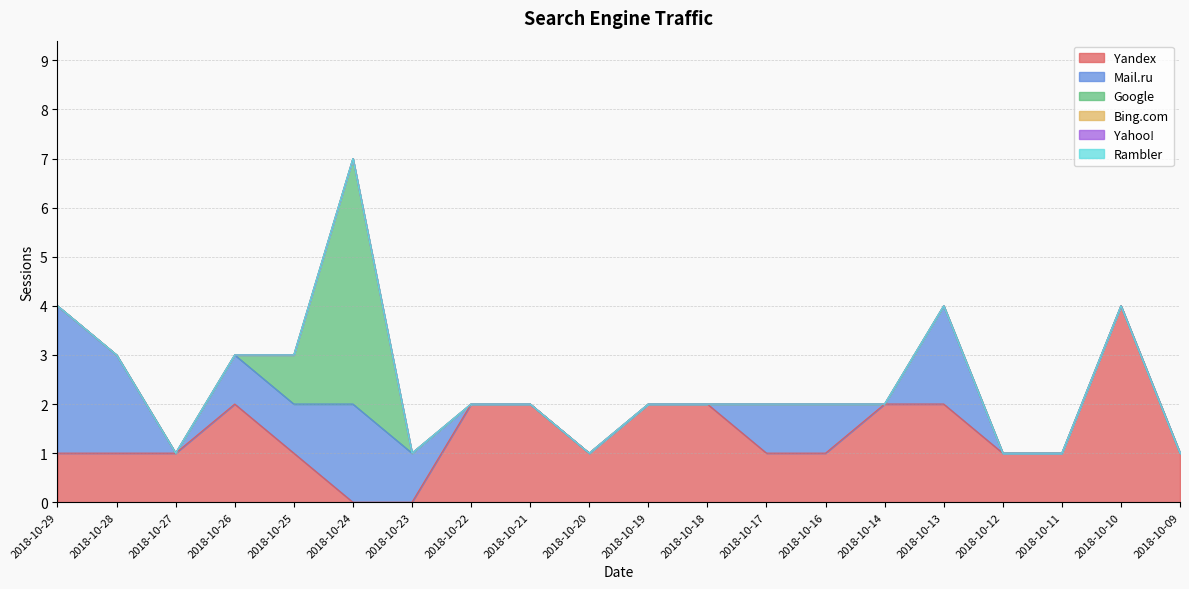

How many lines are shown in the chart?

6